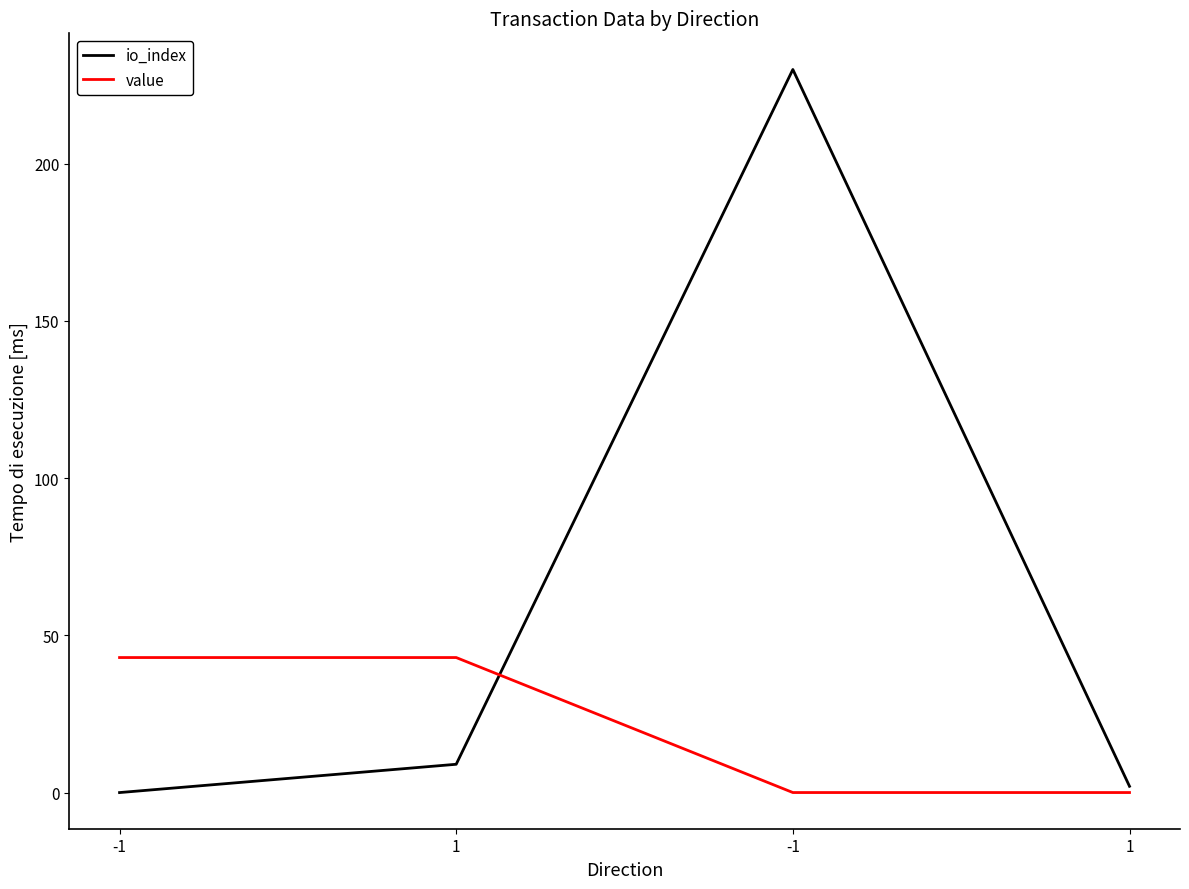

Which category has the lowest value in the value series?

-1